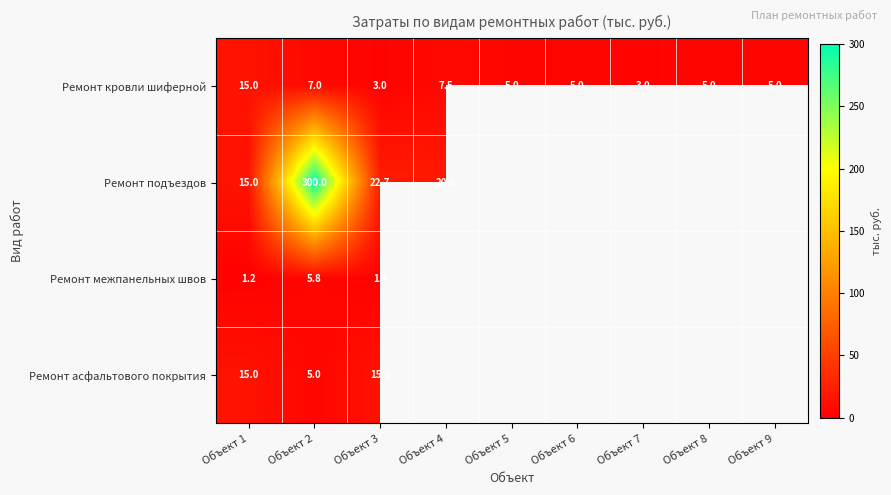

Which label corresponds to the largest value in the chart?

Объект 2